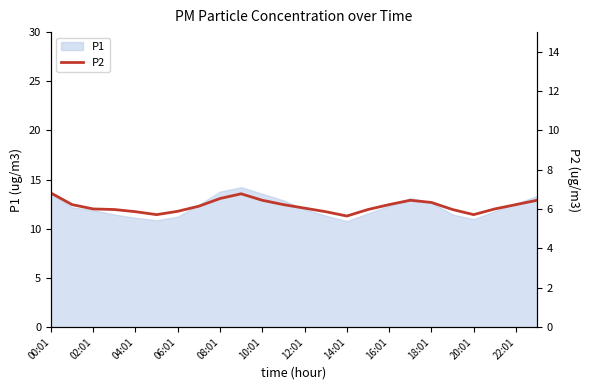

Does the chart have visible grid lines?

No